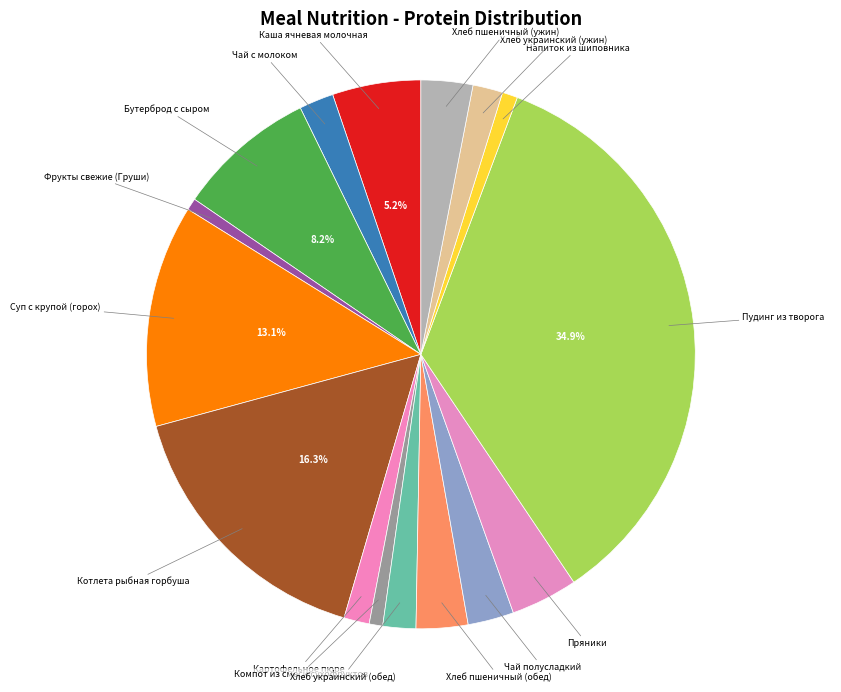

How many slices are in this pie chart?

16